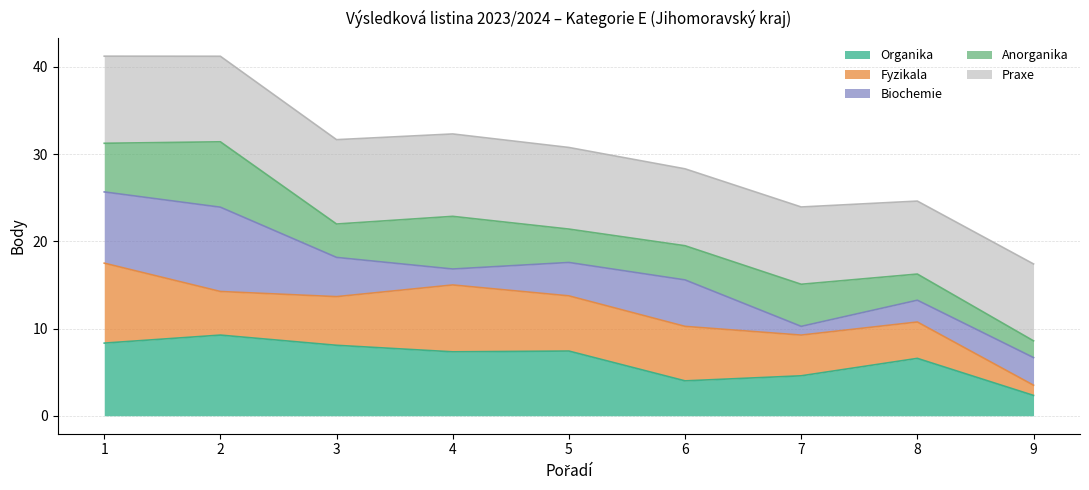

What is the minimum value for Organika?

2.3